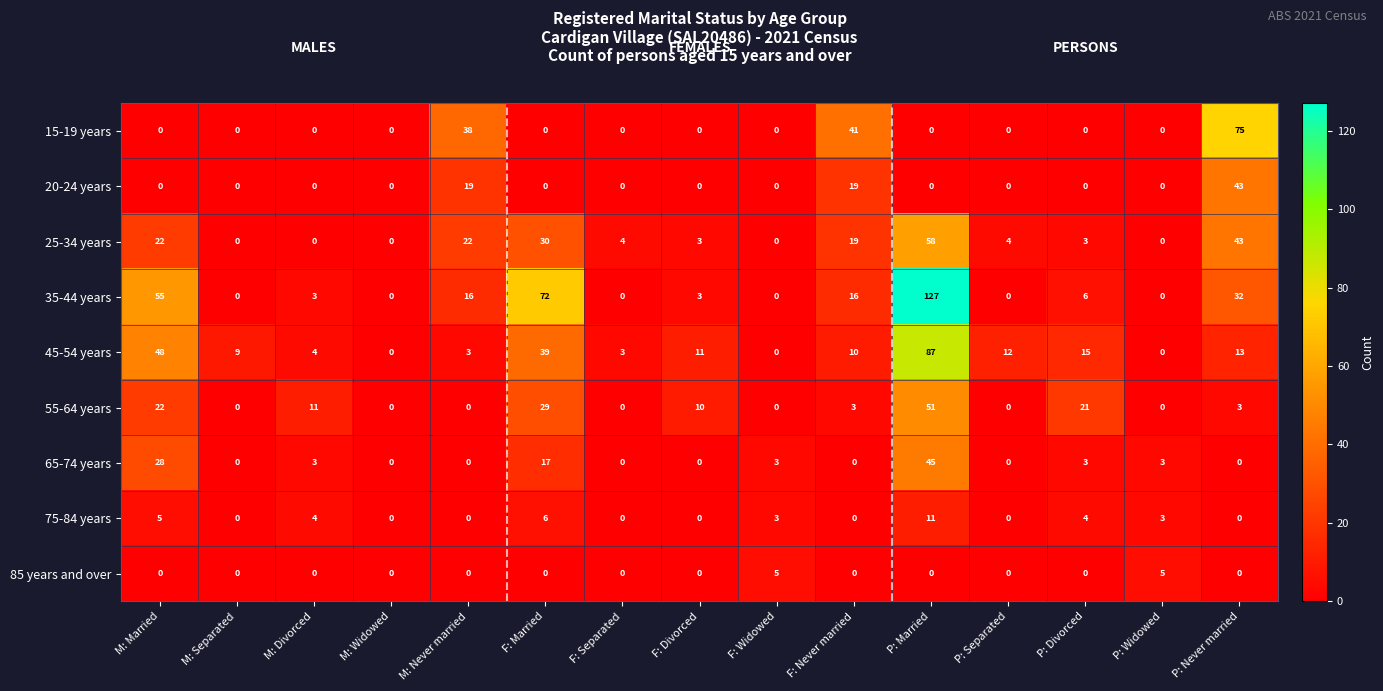

Rank the series by their maximum value, from highest to lowest.

35-44 years, 45-54 years, 15-19 years, 25-34 years, 55-64 years, 65-74 years, 20-24 years, 75-84 years, 85 years and over